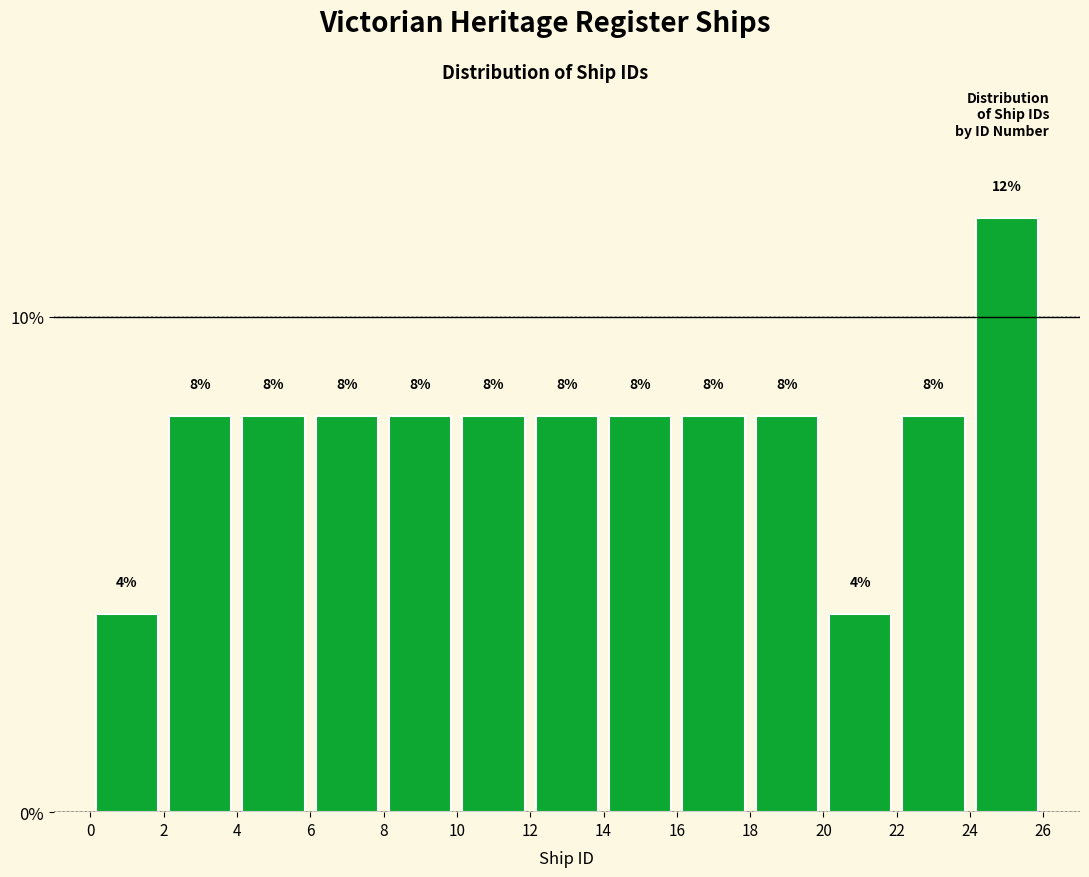

Reading left to right, list every bar in this chart as the range it spans on the x-axis followed by its height.

0 to 2: 4
2 to 4: 8
4 to 6: 8
6 to 8: 8
8 to 10: 8
10 to 12: 8
12 to 14: 8
14 to 16: 8
16 to 18: 8
18 to 20: 8
20 to 22: 4
22 to 24: 8
24 to 26: 12